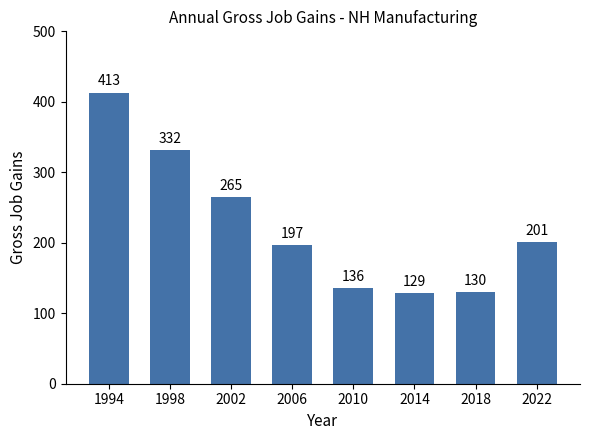

How many bars are there in total?

8